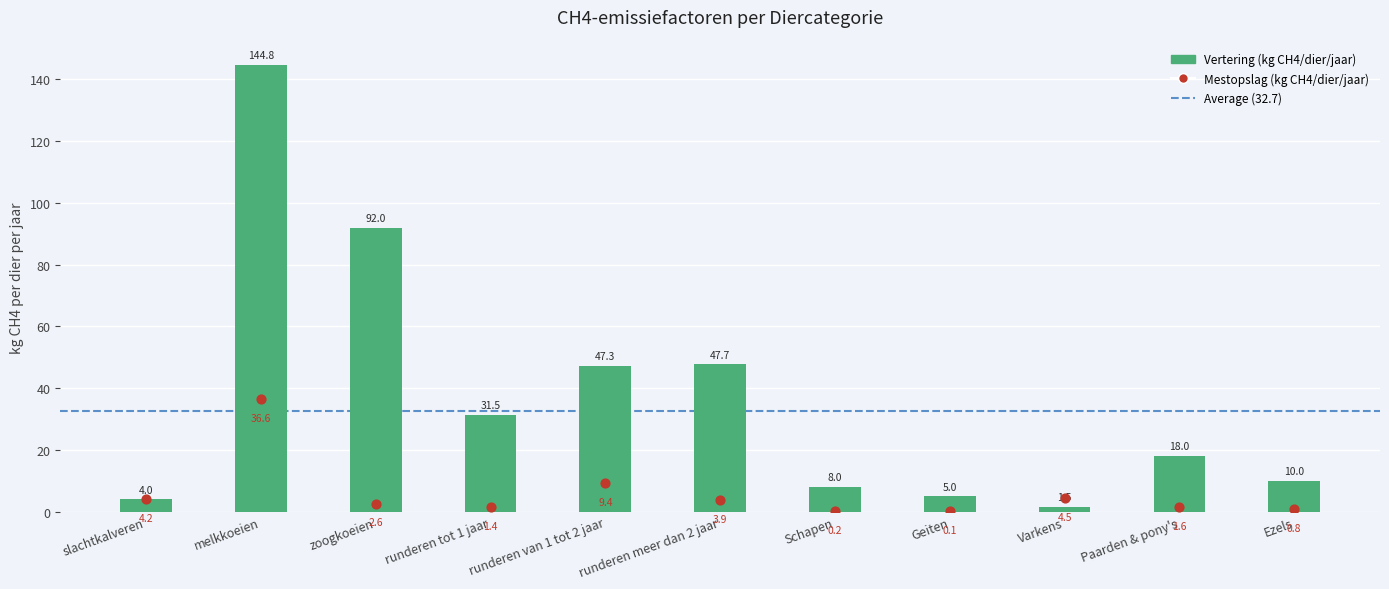

Which series reaches the minimum Y coordinate?

Mestopslag (kg CH4/dier/jaar)